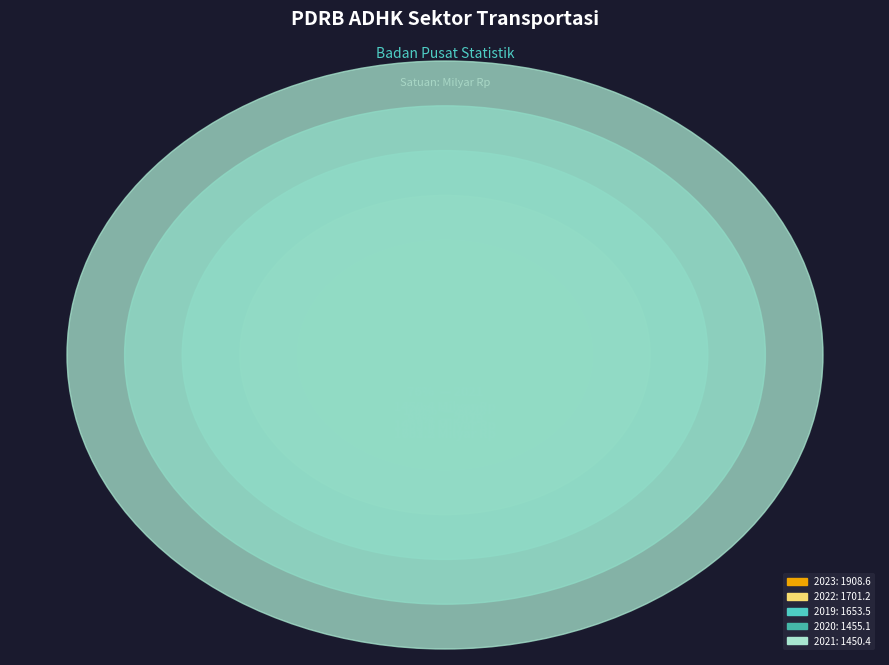

To the nearest percent, what portion does 2023 represent?

23%